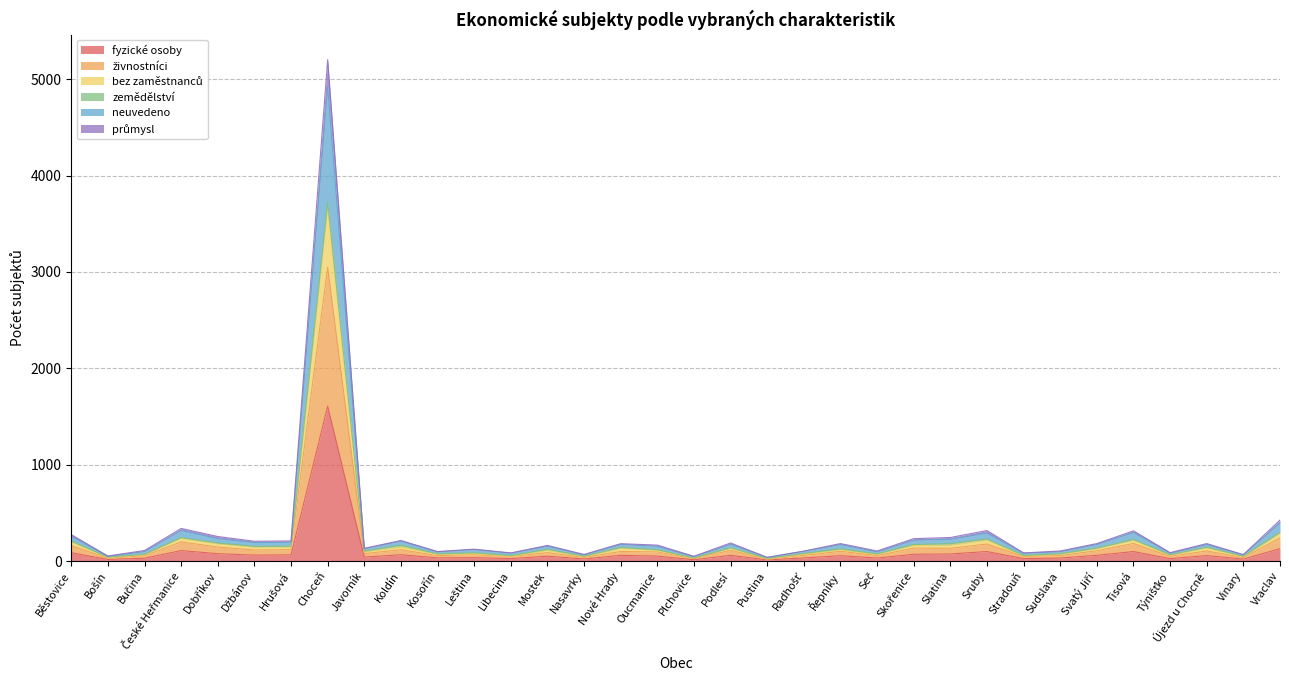

What is the label of the 10th point from the left?

Koldín